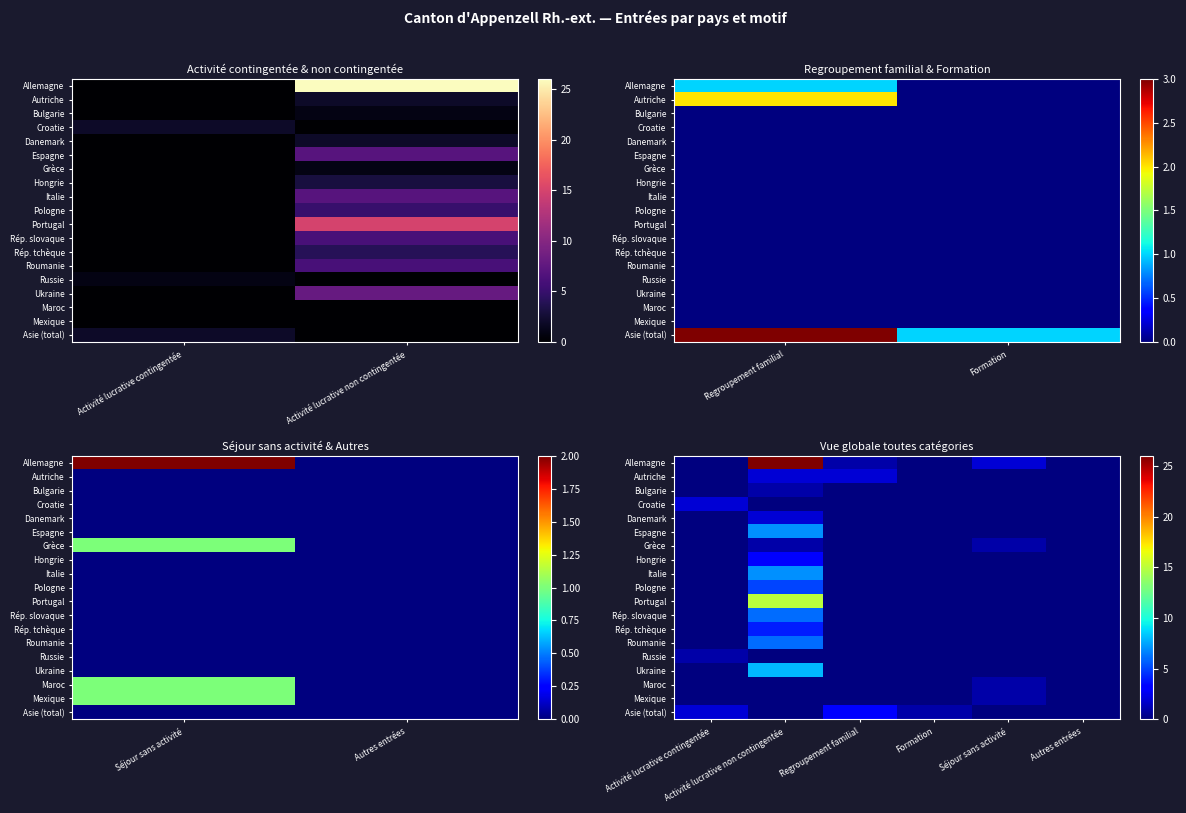

Which has a higher value, Regroupement familial or Activité lucrative non contingentée?

Activité lucrative non contingentée